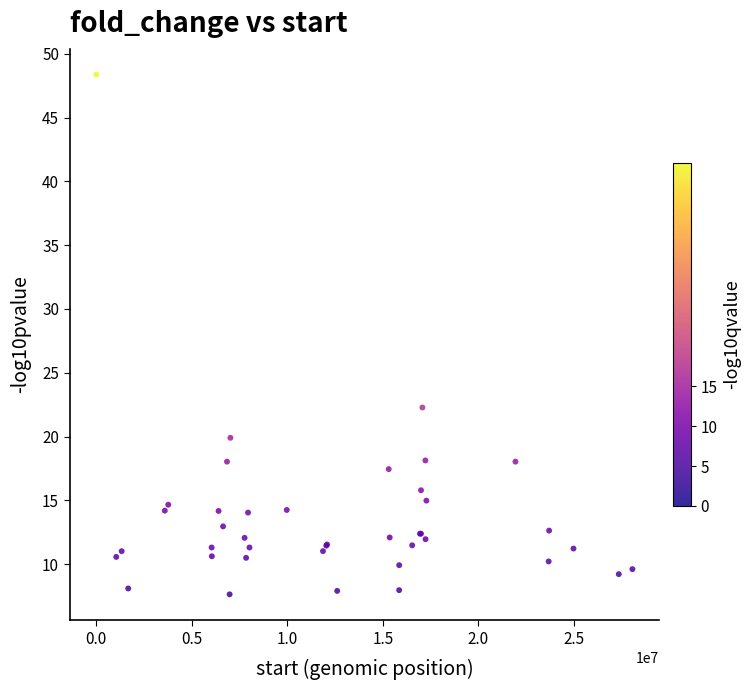

What Y value in the scatter plot is closest to 28?

22.3